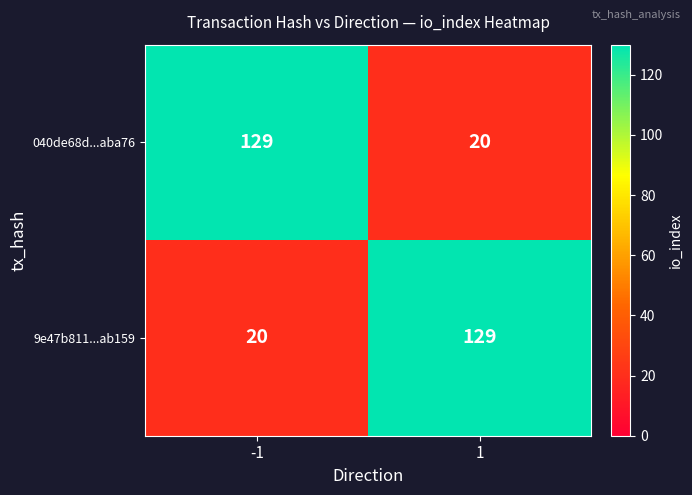

What is the difference between the 040de68d...aba76 values at 1 and -1?

109